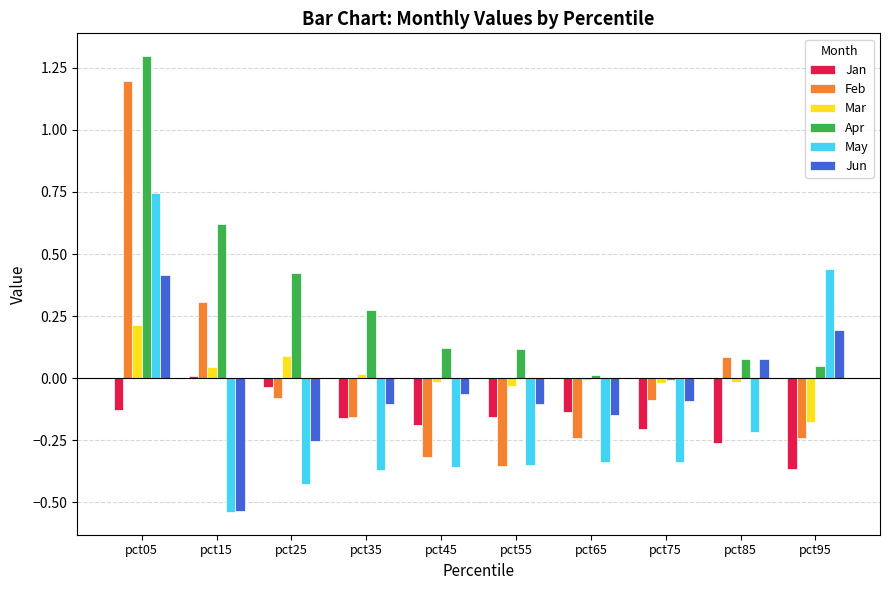

What is the difference between the Apr values at pct35 and pct95?

0.2